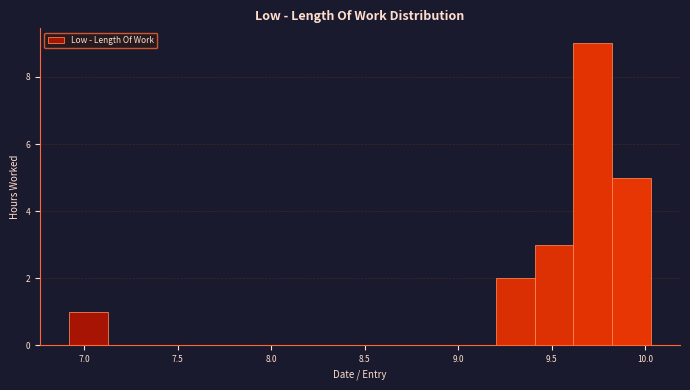

Reading left to right, list every bar in this chart as the range it spans on the x-axis followed by its height. Neither the bar edges nor the heights are printed on the chart, so give them approximately, as read against the axes.

6.90 to 7.15: 1
7.15 to 7.35: 0
7.35 to 7.55: 0
7.55 to 7.75: 0
7.75 to 7.95: 0
7.95 to 8.15: 0
8.15 to 8.35: 0
8.35 to 8.60: 0
8.60 to 8.80: 0
8.80 to 9.00: 0
9.00 to 9.20: 0
9.20 to 9.40: 2
9.40 to 9.60: 3
9.60 to 9.80: 9
9.80 to 10.05: 5